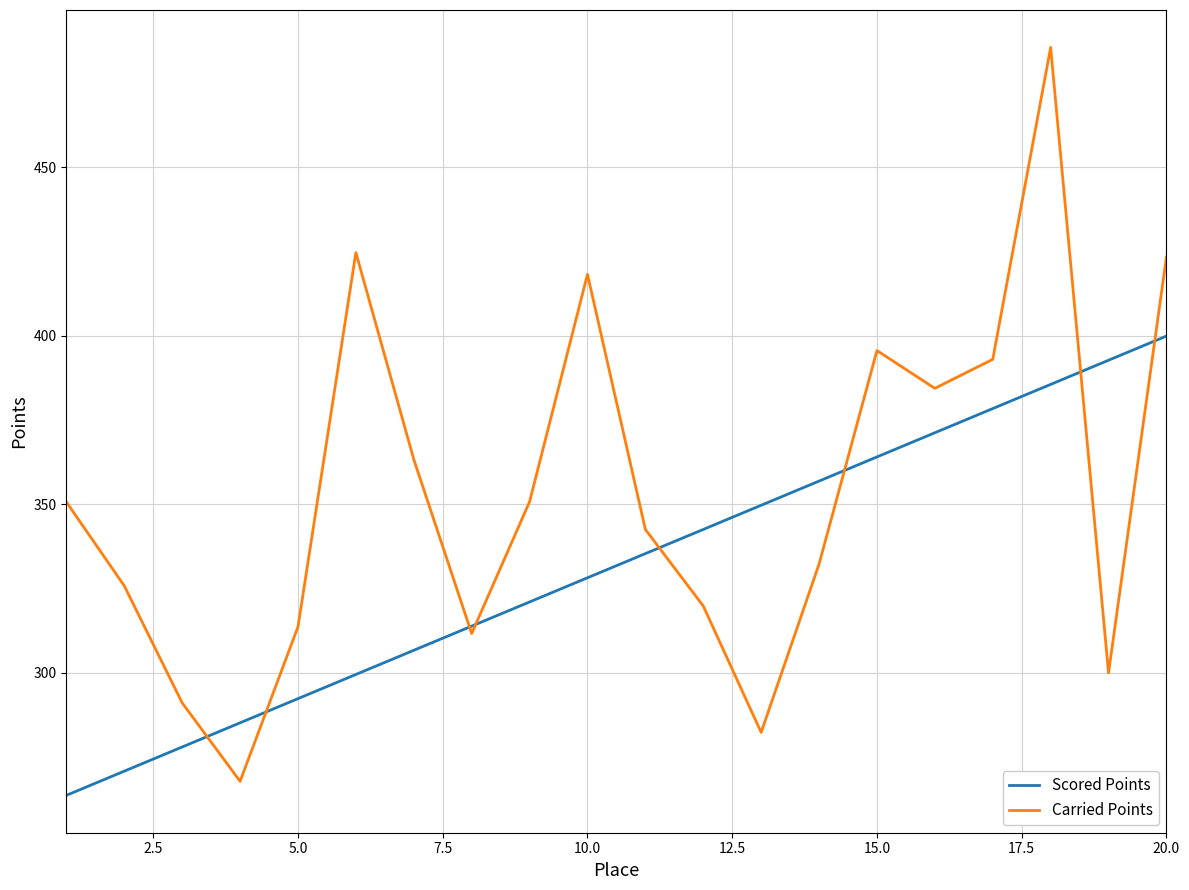

What is the difference between the maximum and minimum values in the Carried Points series?

217.8